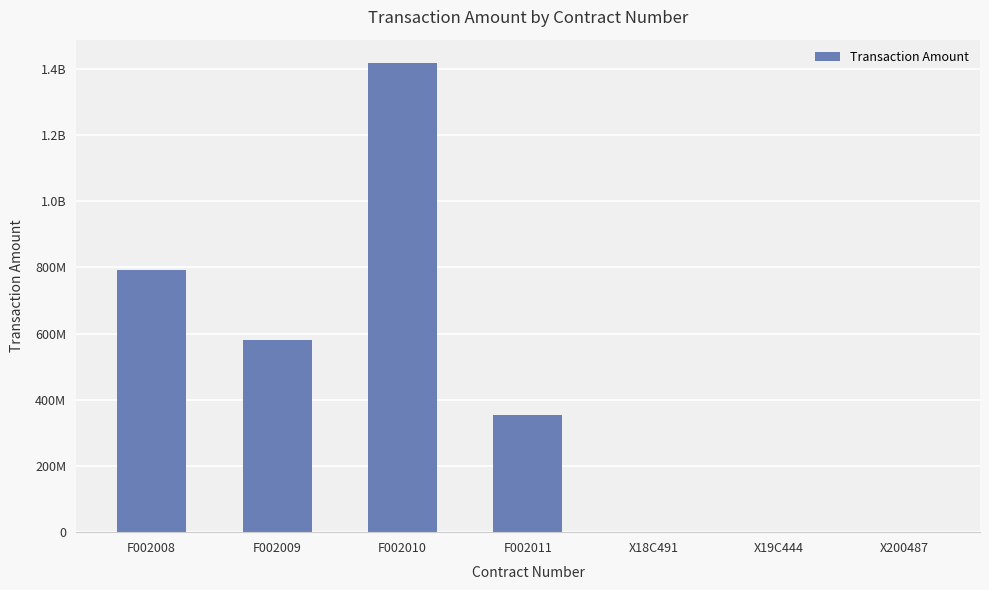

Are the bars horizontal?

No